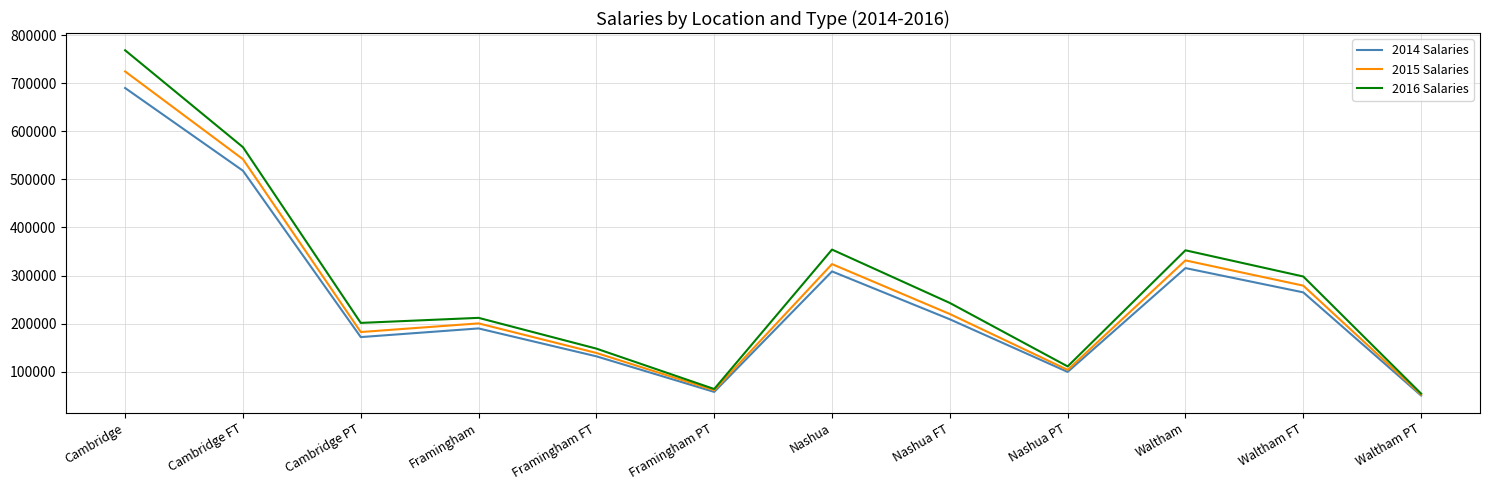

What is the sum of all 2015 Salaries values?

3160600